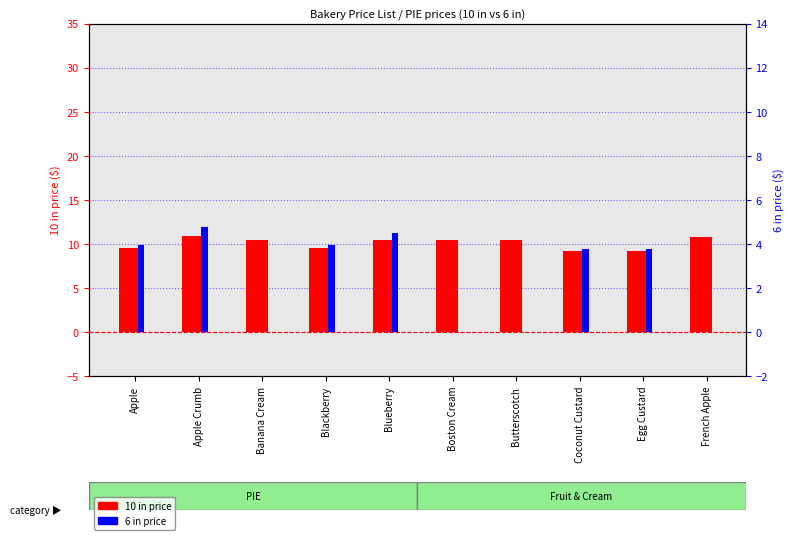

What are all the series names shown in the legend?

10 in price, 6 in price